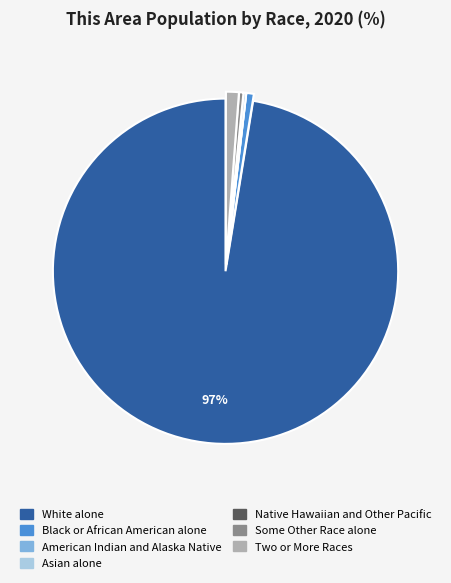

Which slice represents more than half of the pie?

White alone